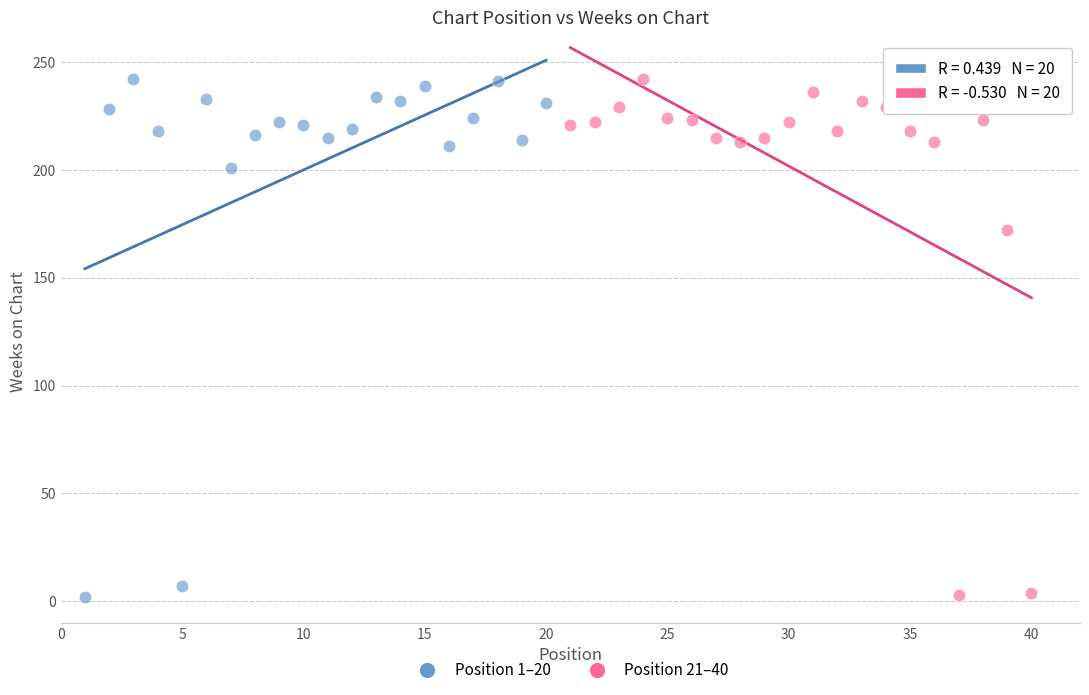

What are all the series names shown in the legend?

Position 1–20, Position 21–40